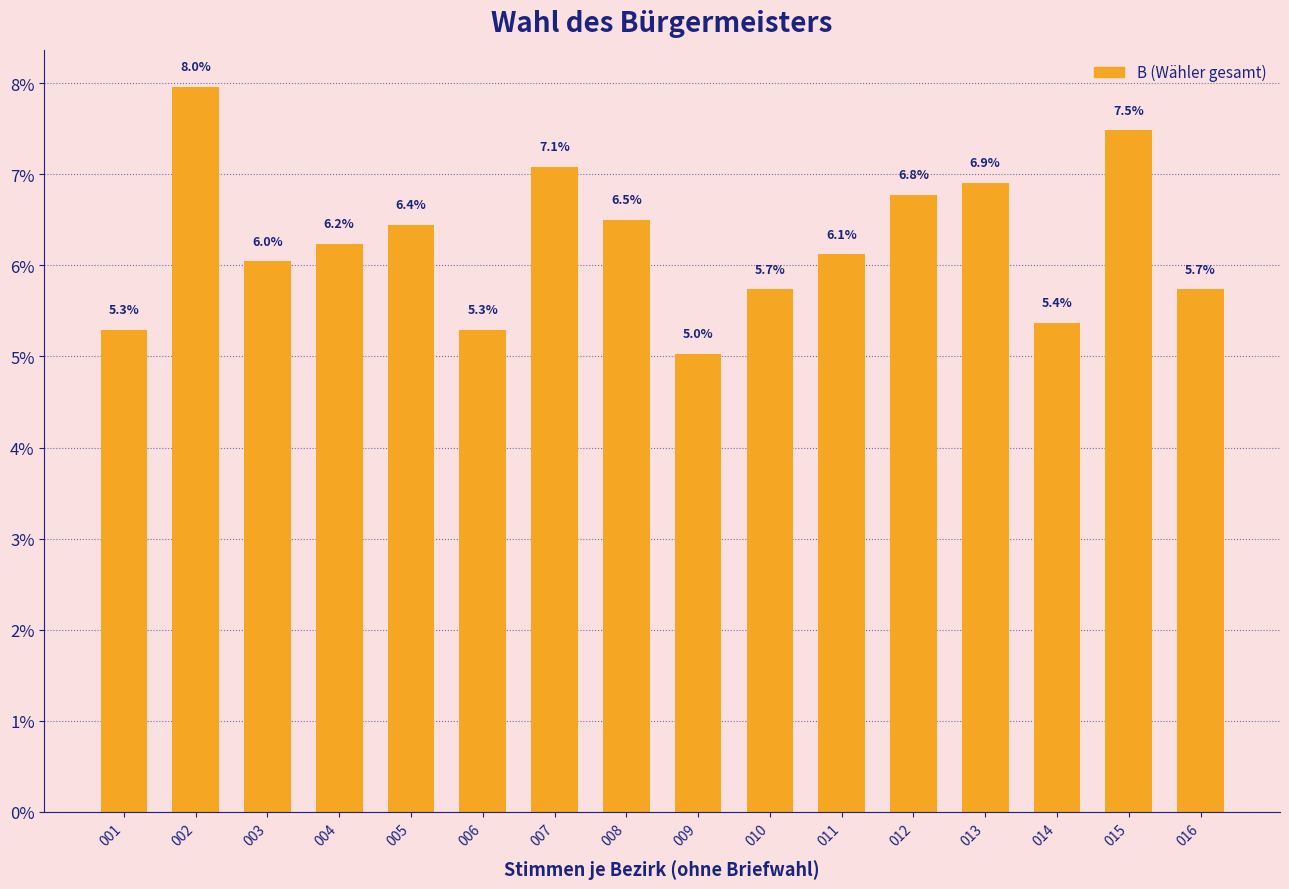

Reading left to right, what are all the values shown in this chart?

5.3	8.0	6.0	6.2	6.4	5.3	7.1	6.5	5.0	5.7	6.1	6.8	6.9	5.4	7.5	5.7